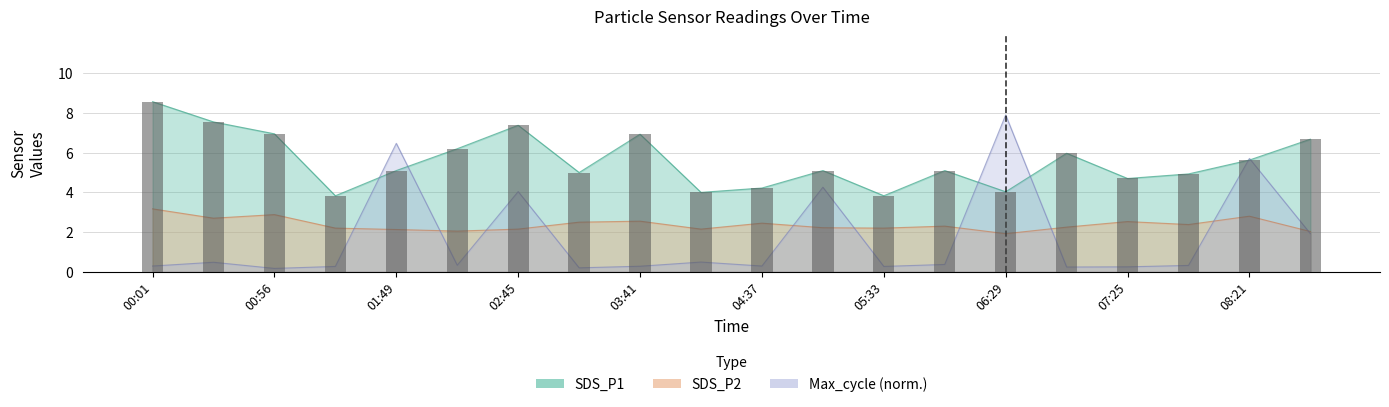

Which series changed the most between 05:05 and 08:21?

Max_cycle_scaled